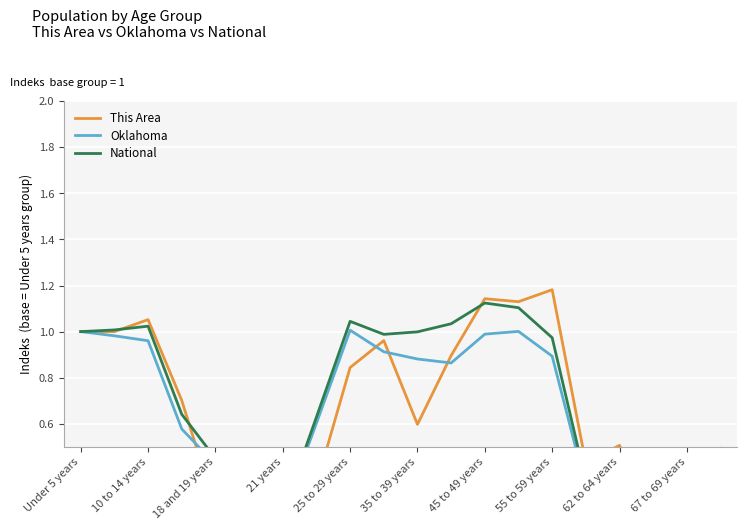

True or false: National and Oklahoma cross at least once.

False